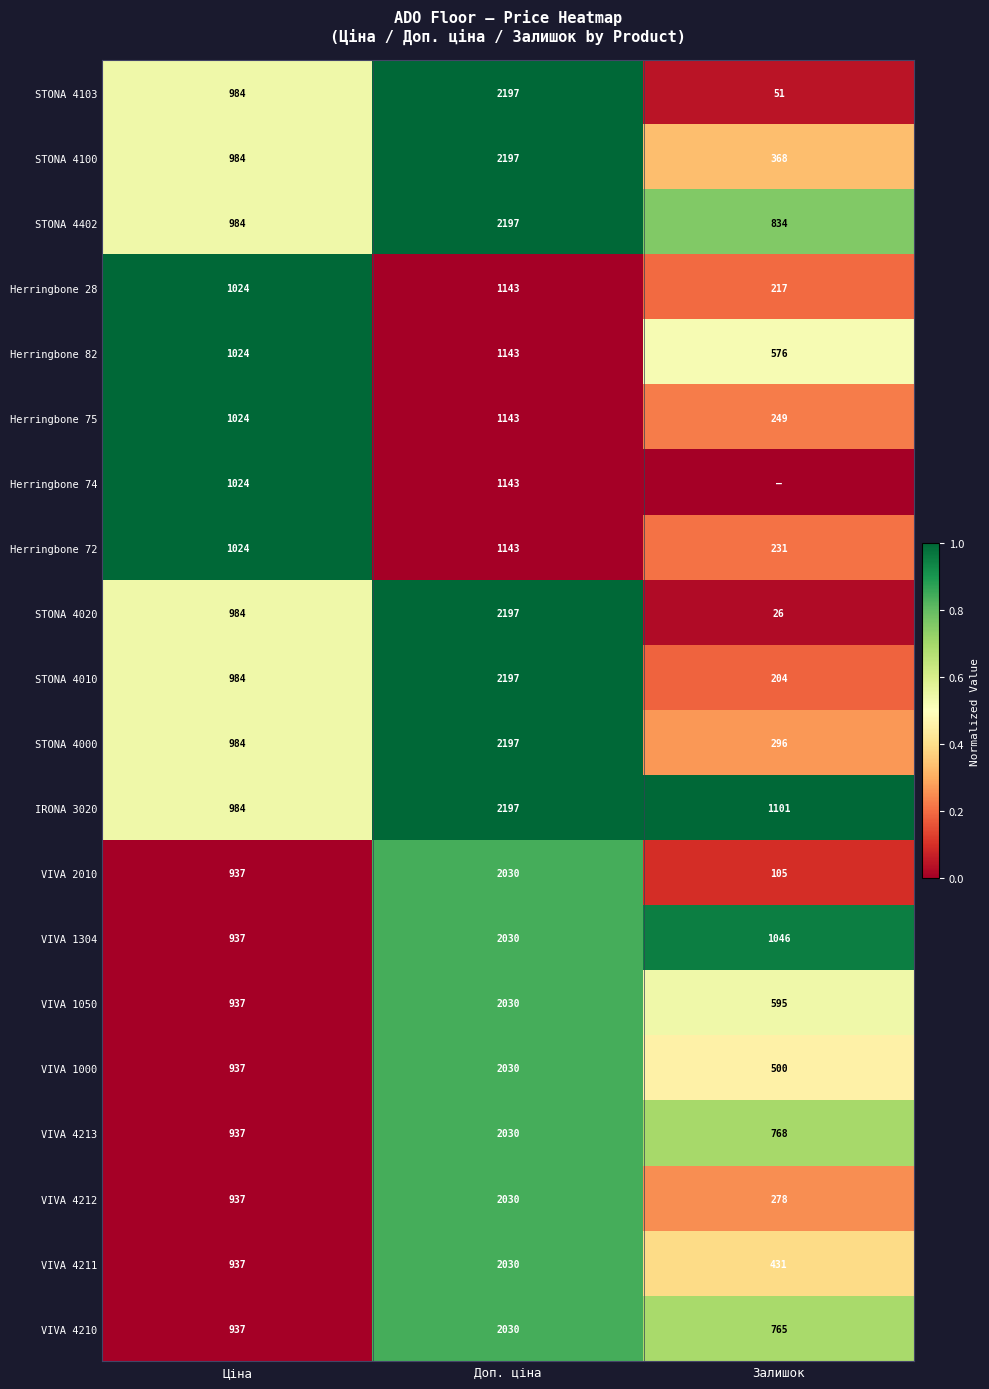

What is the average value of the STONA 4020 series?

1069